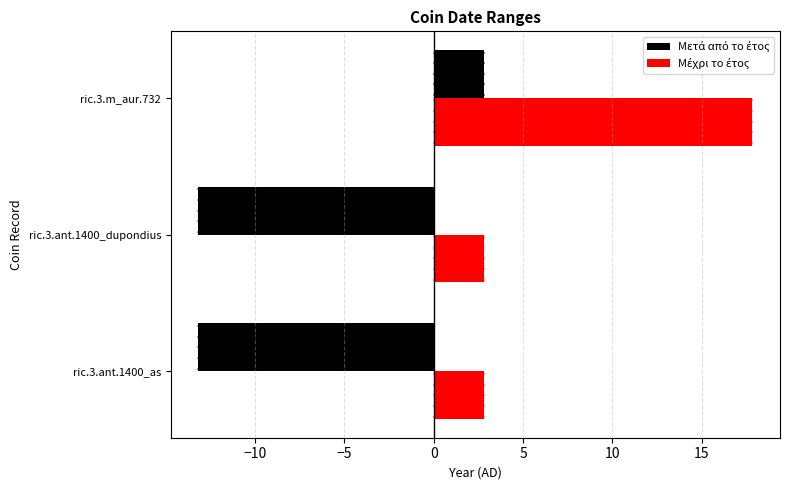

What is the total value across all series at ric.3.m_aur.732?

20.7